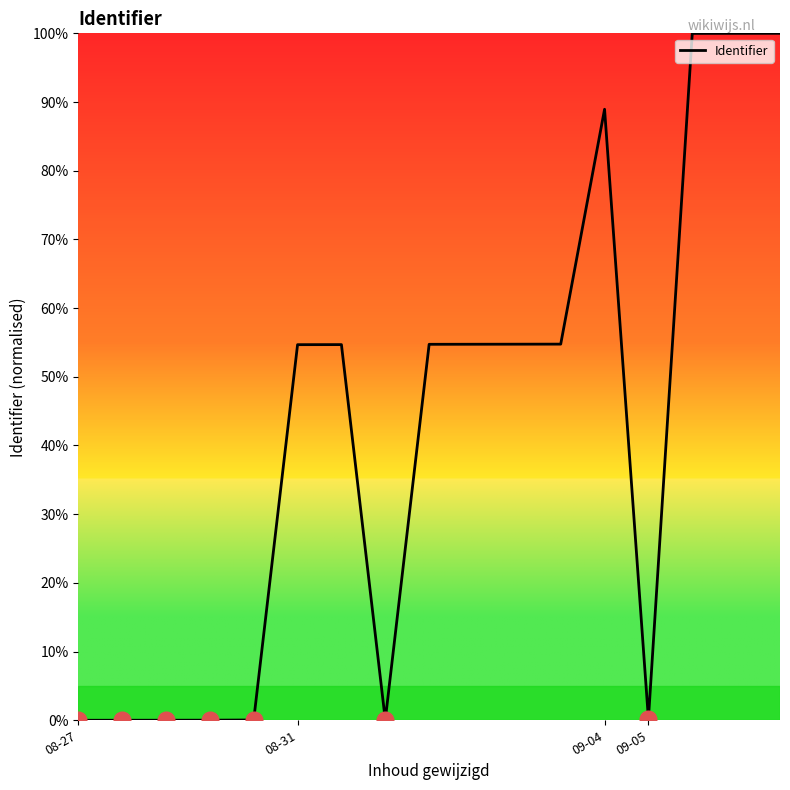

What is the maximum value shown in the chart?

100.0